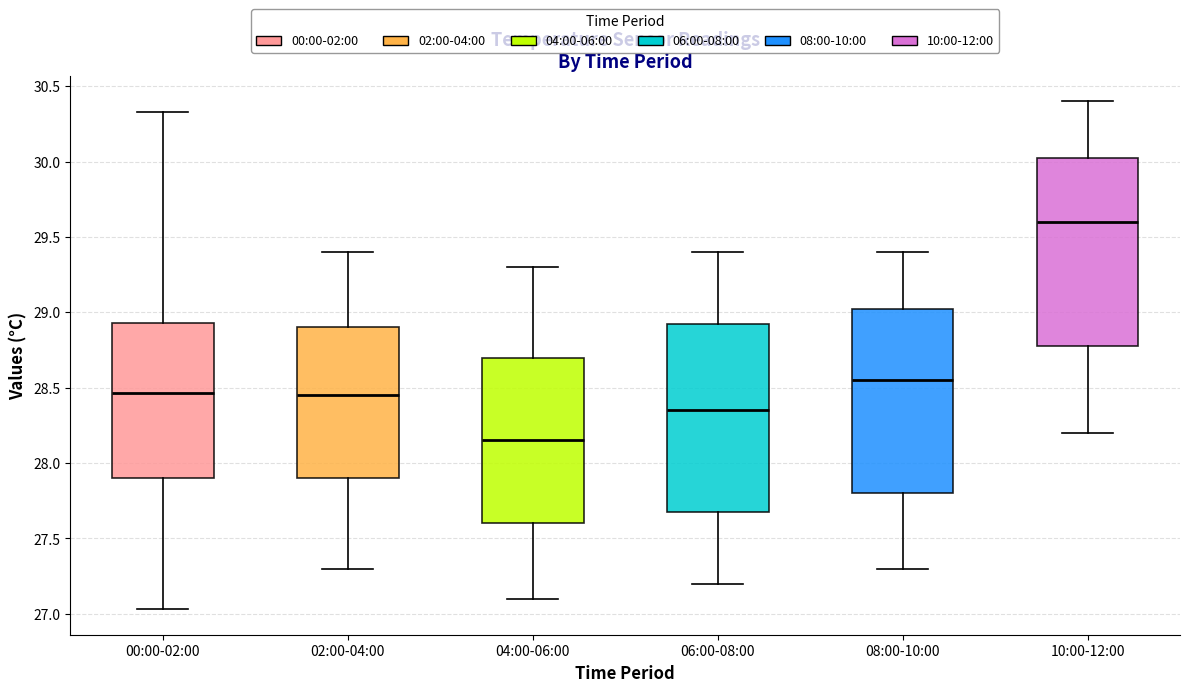

Reading left to right, read every box against the y-axis: the position of its median line, the range the box covers, and the ends of its whiskers. The values are not printed on the chart, so give them approximately, as read against the axis.

00:00-02:00: median 28.45, box 27.90 to 28.95, whiskers 27.05 to 30.35
02:00-04:00: median 28.45, box 27.90 to 28.90, whiskers 27.30 to 29.40
04:00-06:00: median 28.15, box 27.60 to 28.70, whiskers 27.10 to 29.30
06:00-08:00: median 28.35, box 27.70 to 28.95, whiskers 27.20 to 29.40
08:00-10:00: median 28.55, box 27.80 to 29.05, whiskers 27.30 to 29.40
10:00-12:00: median 29.60, box 28.80 to 30.05, whiskers 28.20 to 30.40